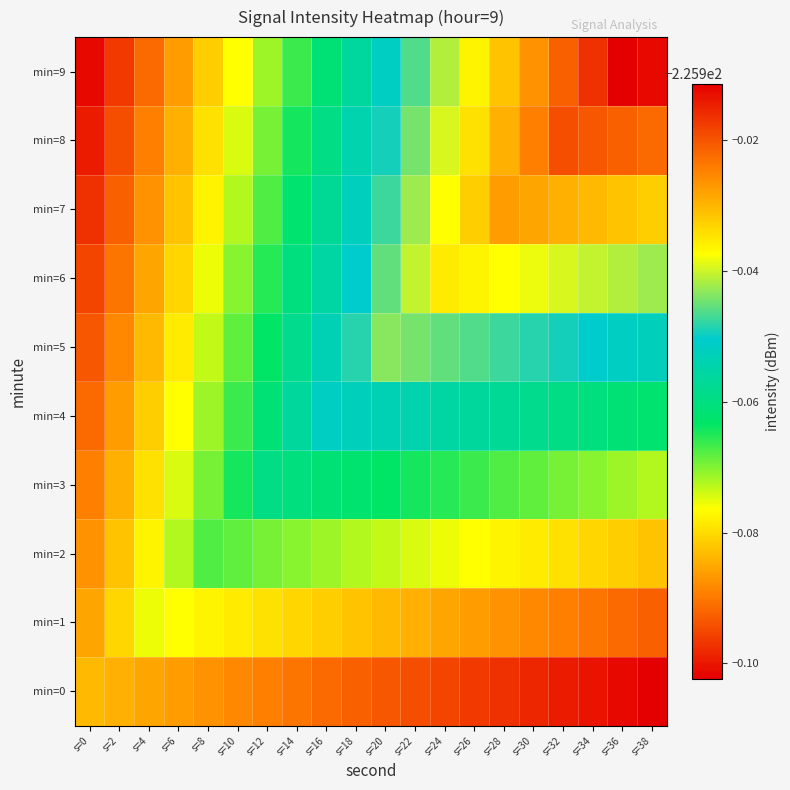

At which category is the sum across all series the highest?

s=32